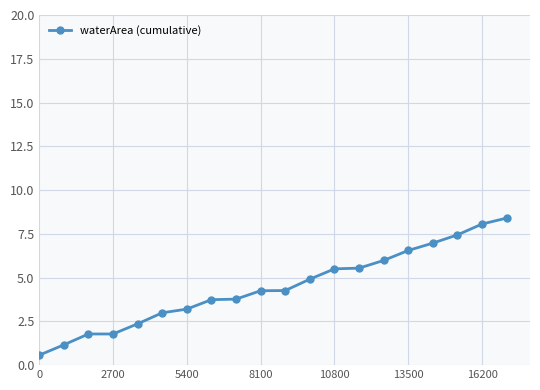

What is the minimum value shown in the chart?

0.6